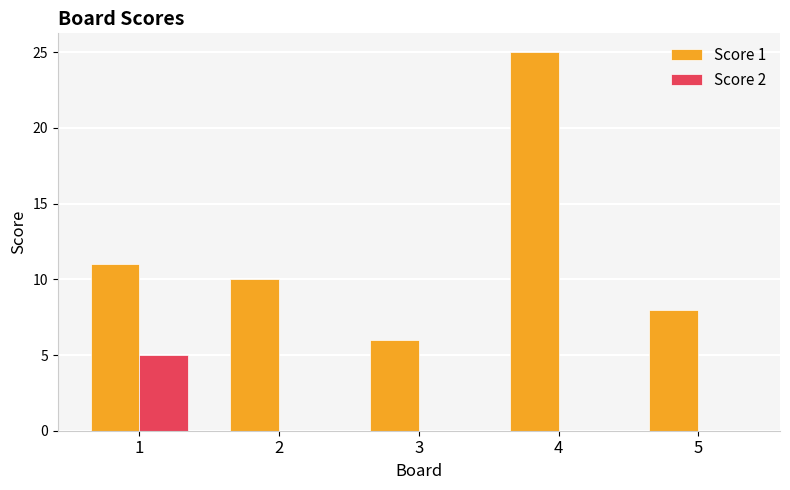

Is it true that Score 2 equals -2 at 4?

False